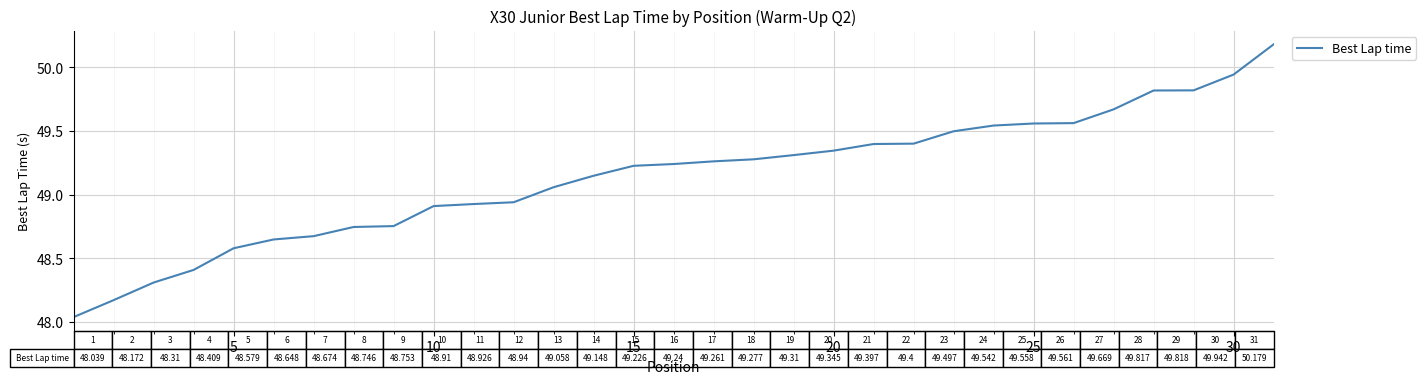

What is the greatest value displayed?

50.2